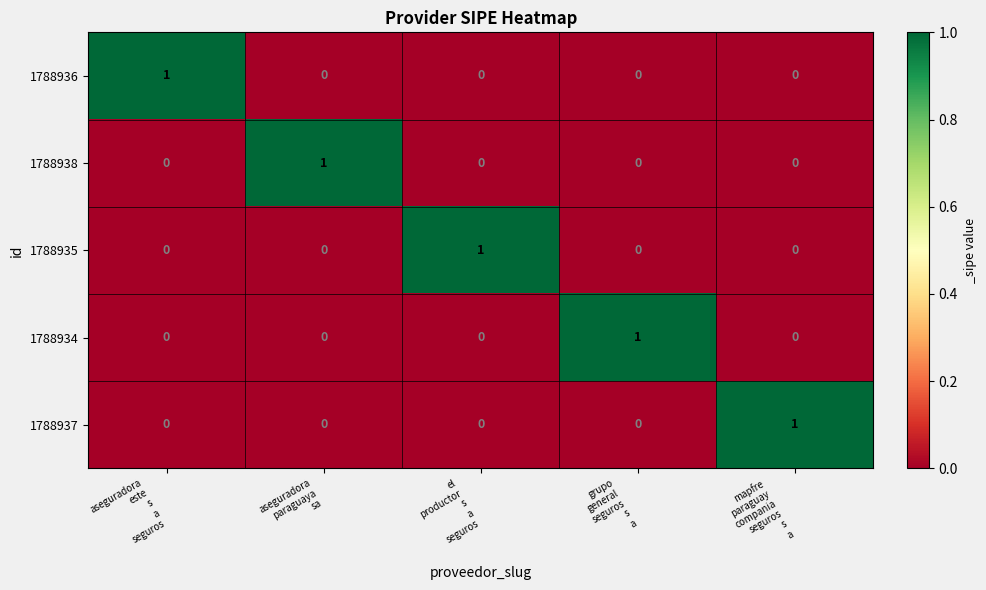

At how many categories does at least one series exceed 0?

5